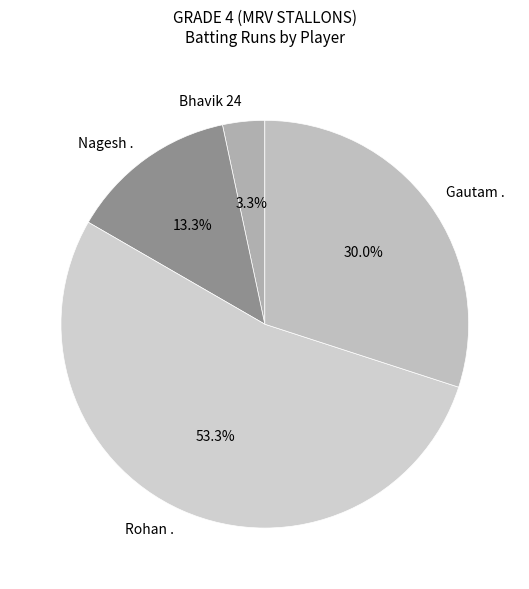

Which category has the biggest portion of the pie?

Rohan .